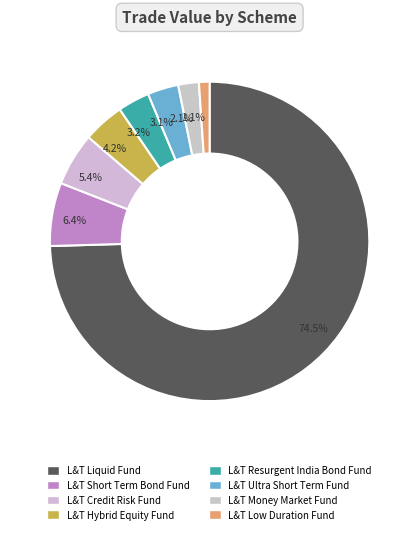

Count the number of slices in the pie.

8